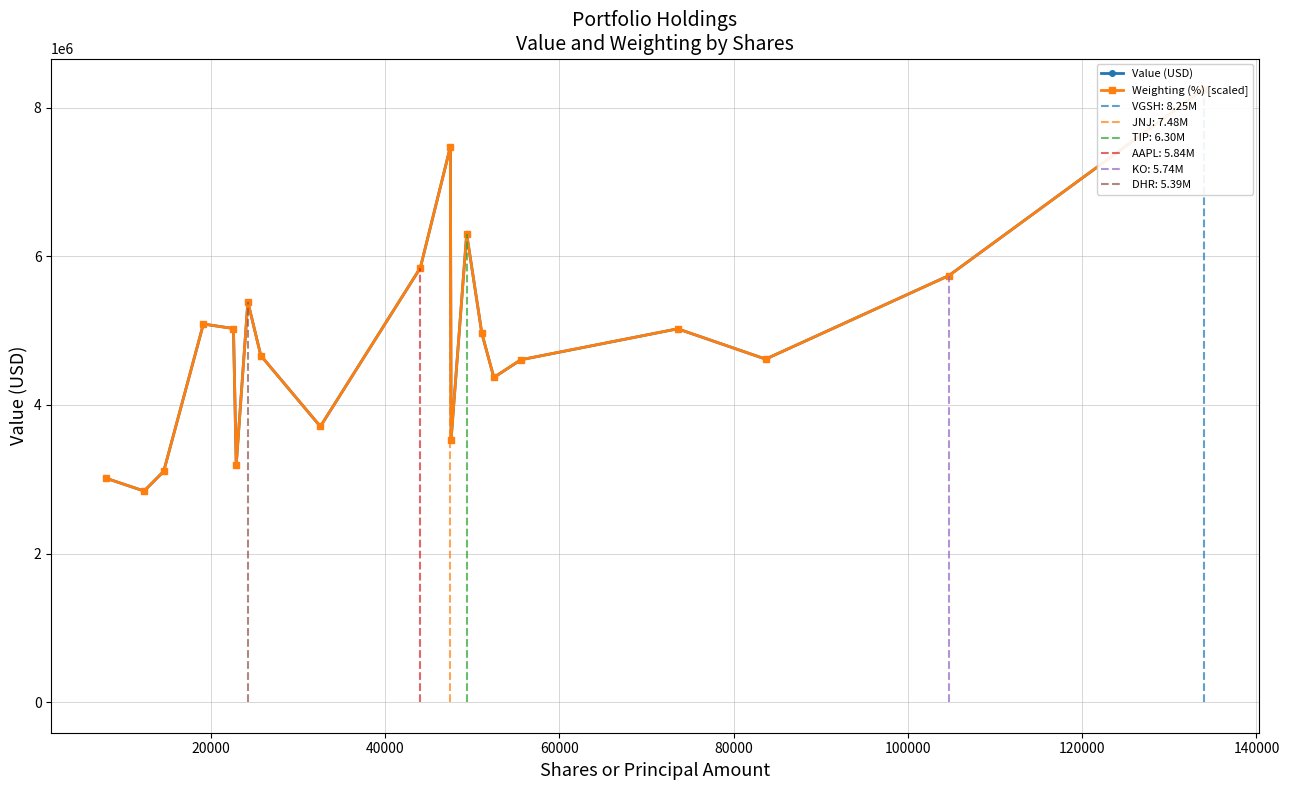

How many lines are shown in the chart?

2